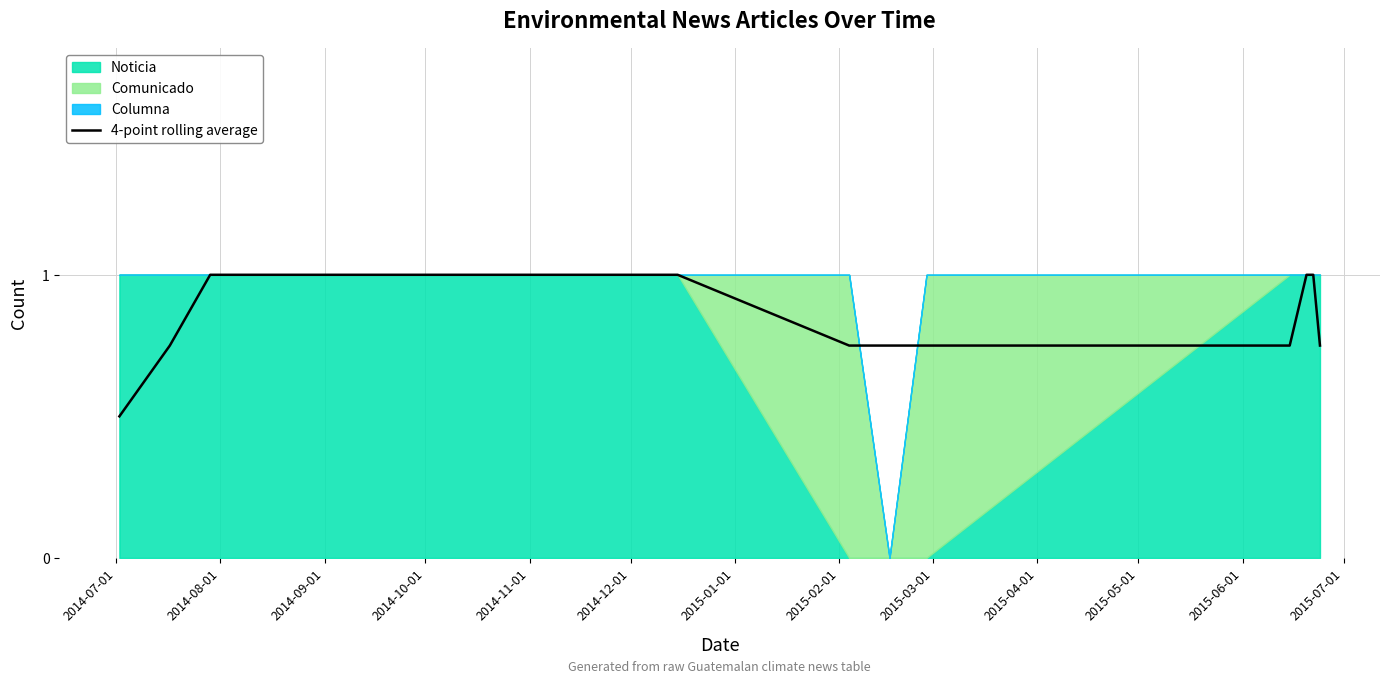

What is the greatest value displayed?

1.0